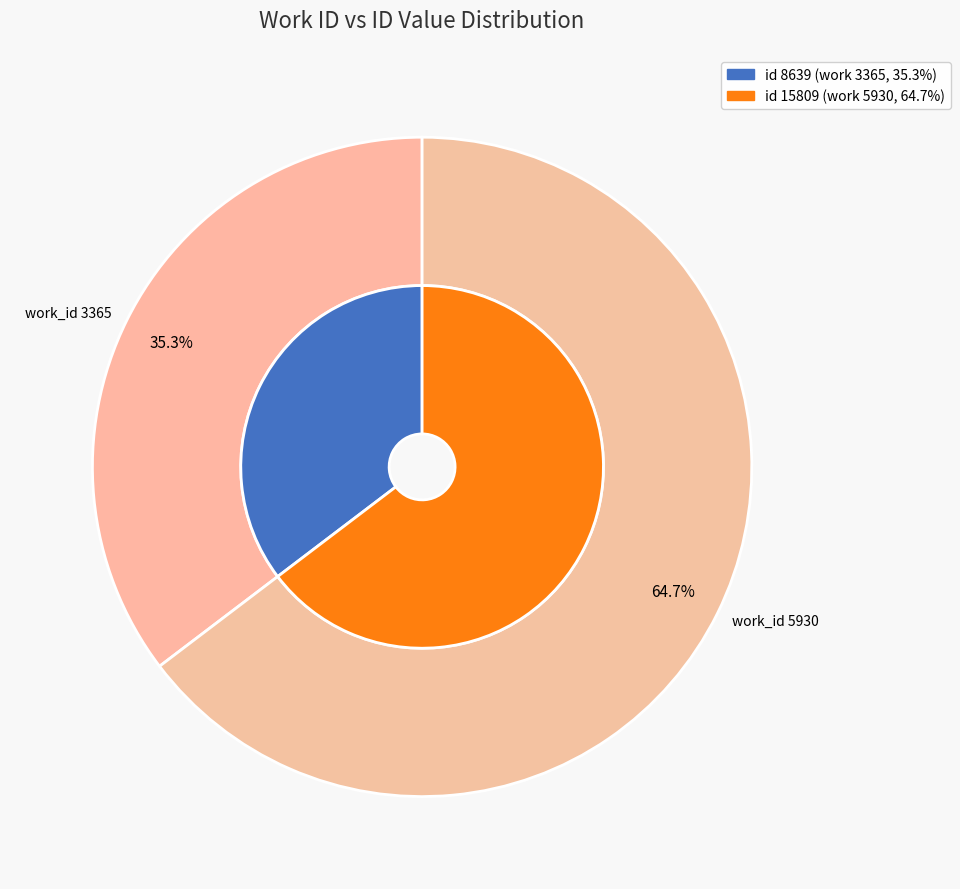

What is the largest slice in the pie chart?

5930